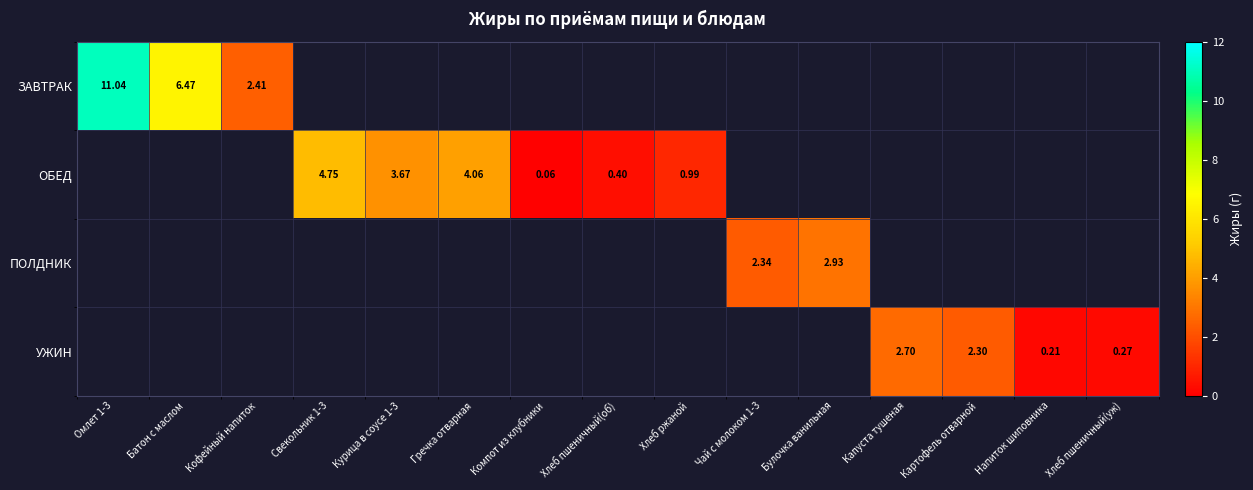

At which category is the sum across all series the highest?

Омлет 1-3